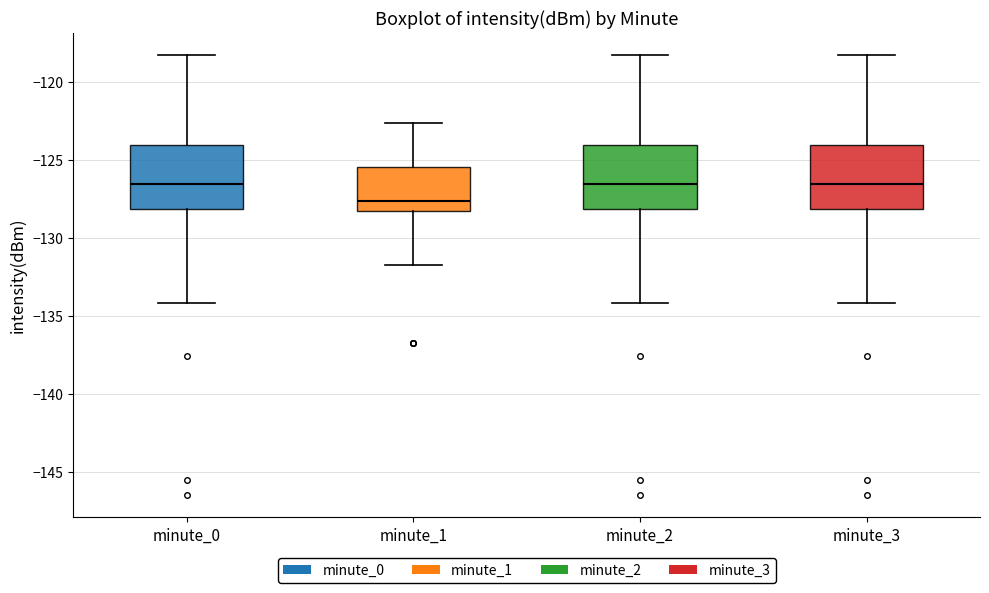

Where does the upper whisker of the box for minute_1 end on the y-axis? The values are not printed on the chart, so give them approximately, as read against the axis.

-122.5